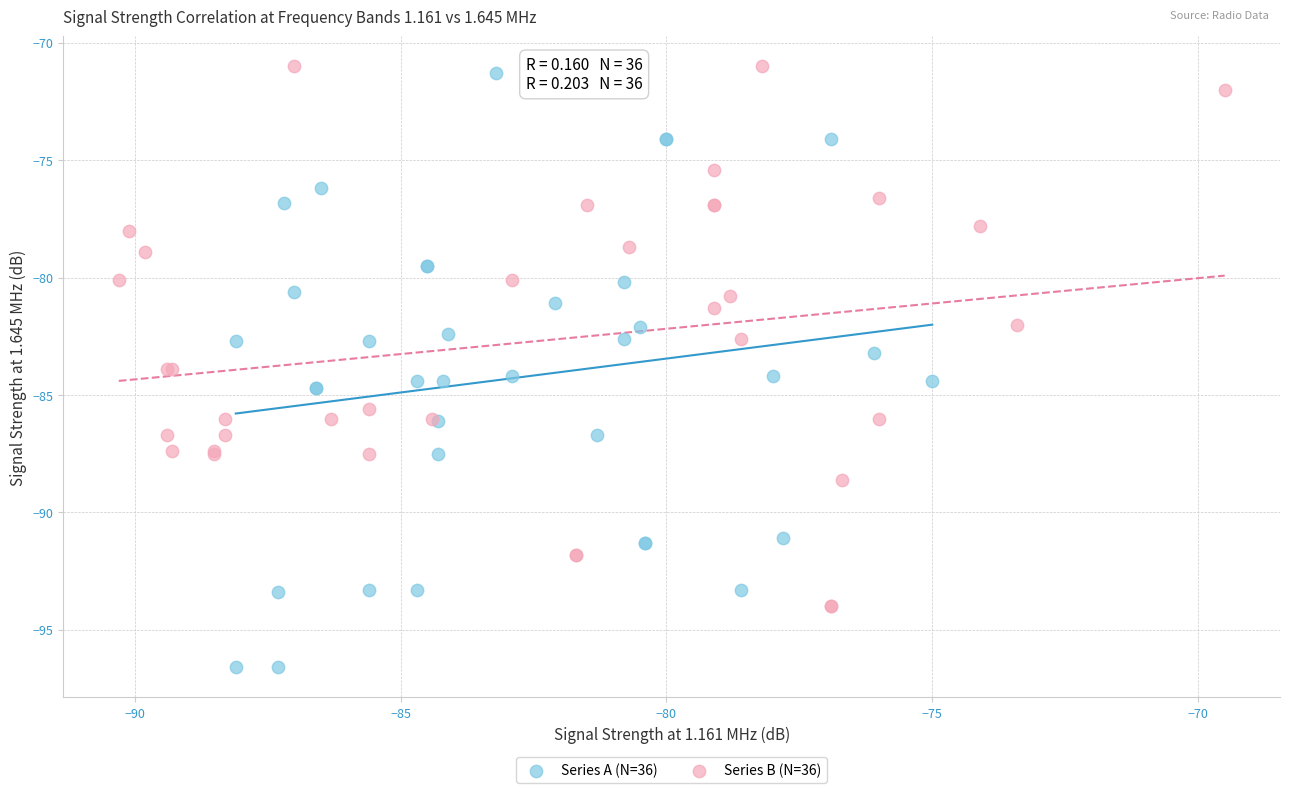

Which series contains the lowest Y value?

Series A (N=36)